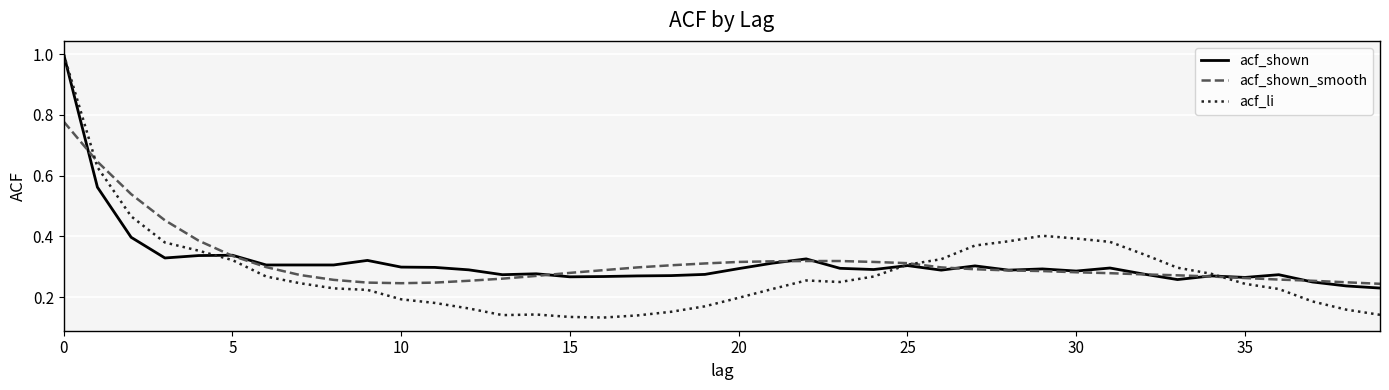

Which series has the largest range (max minus min)?

acf_li